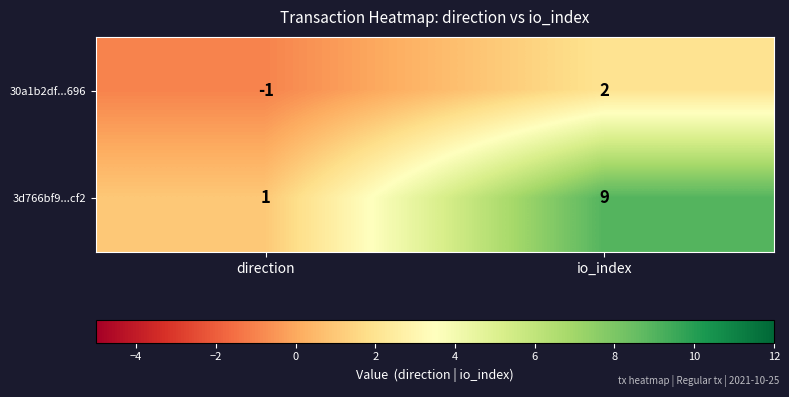

Count the number of categories in the chart.

2